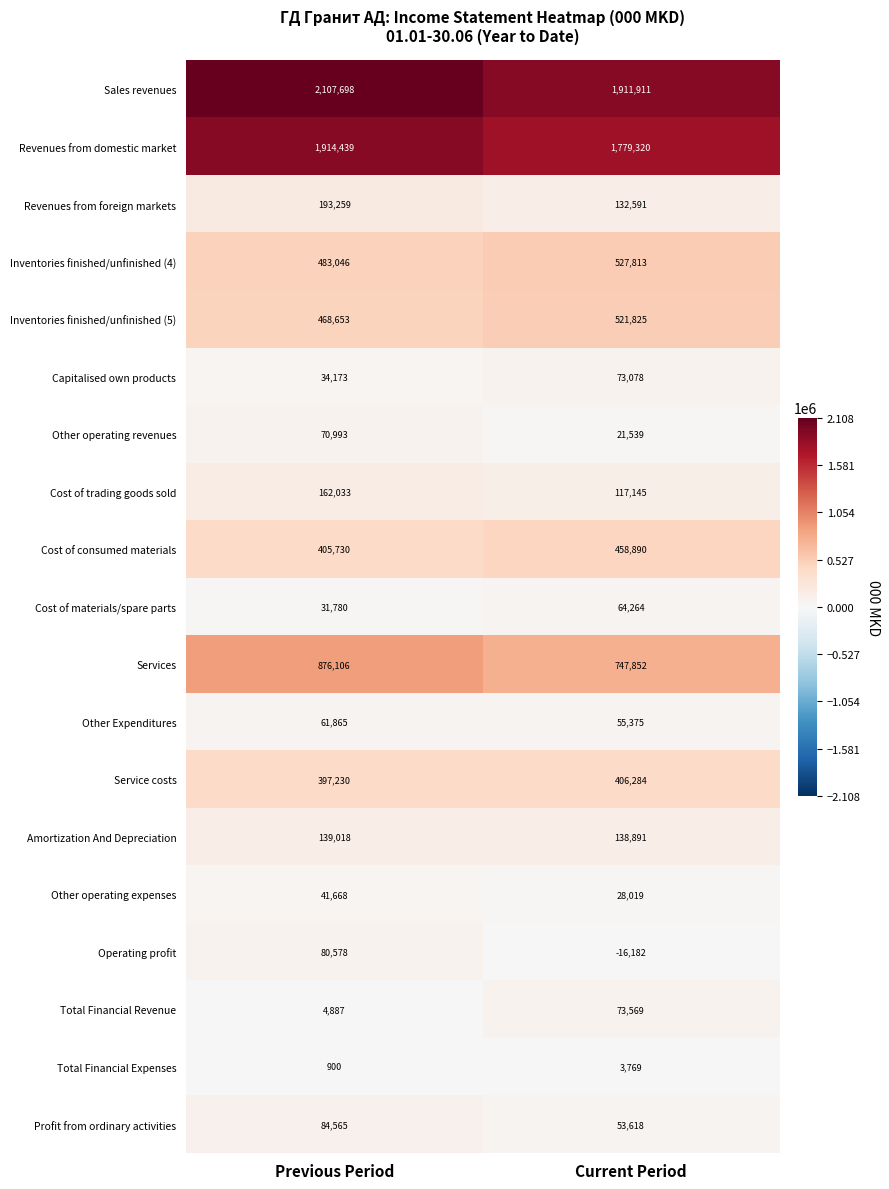

How many categories are shown in the chart?

2